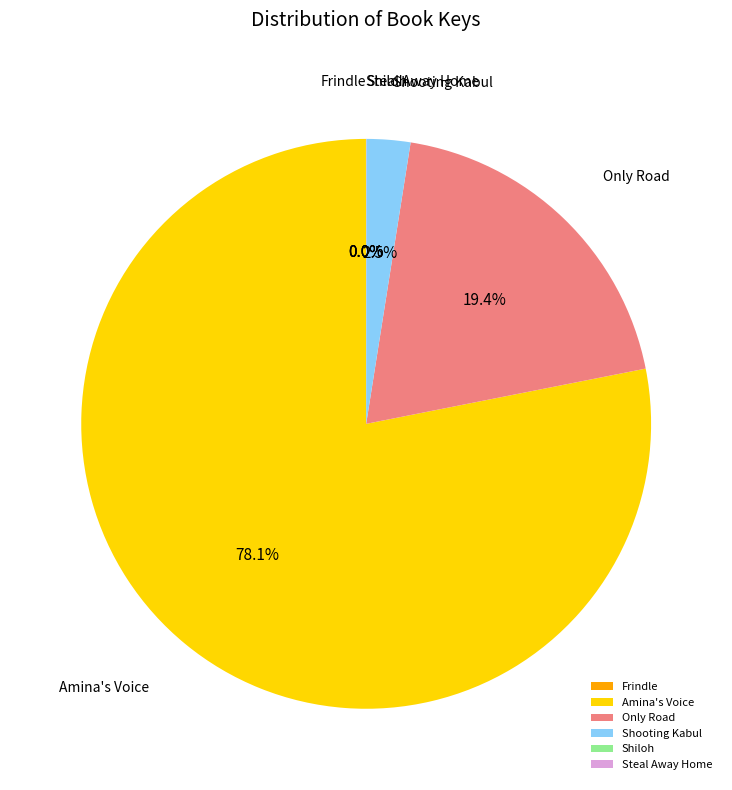

What percentage is the Amina's Voice slice, to the nearest percent?

78%